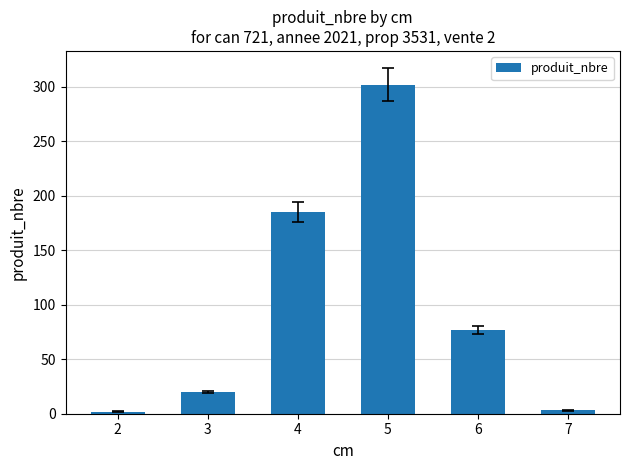

The chart shows a value of 302 at 5. True or false?

True